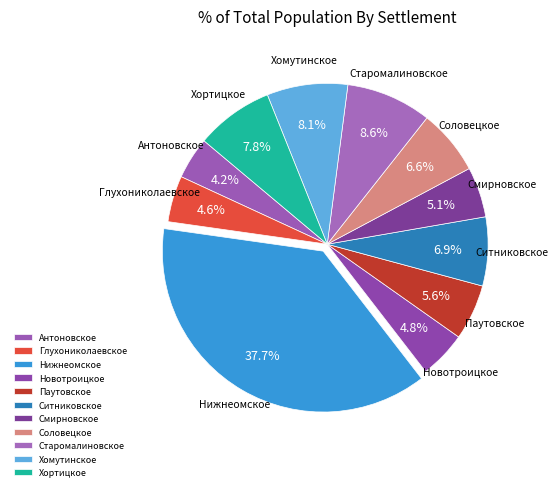

To the nearest percent, what portion does Хортицкое represent?

8%